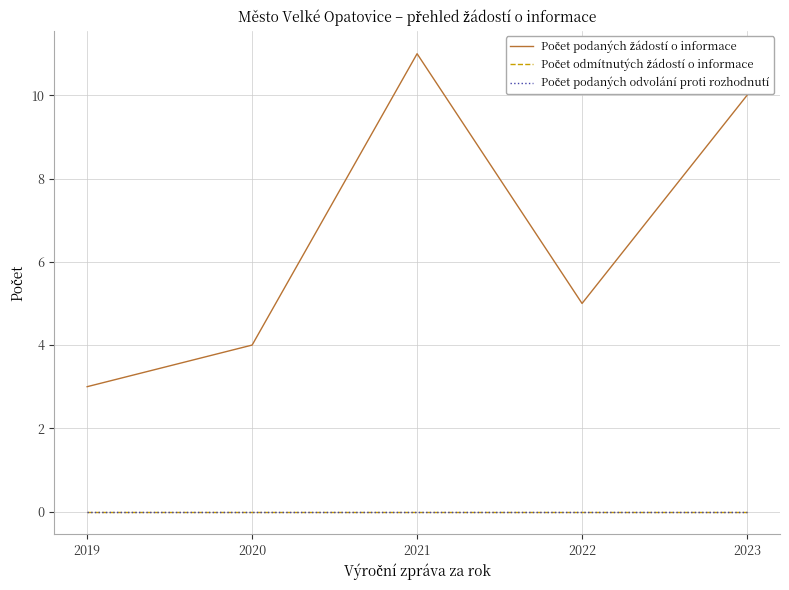

Reading left to right, transcribe all the data shown in this chart.

Počet podaných žádostí o informace: 3	4	11	5	10
Počet odmítnutých žádostí o informace: 0	0	0	0	0
Počet podaných odvolání proti rozhodnutí: 0	0	0	0	0